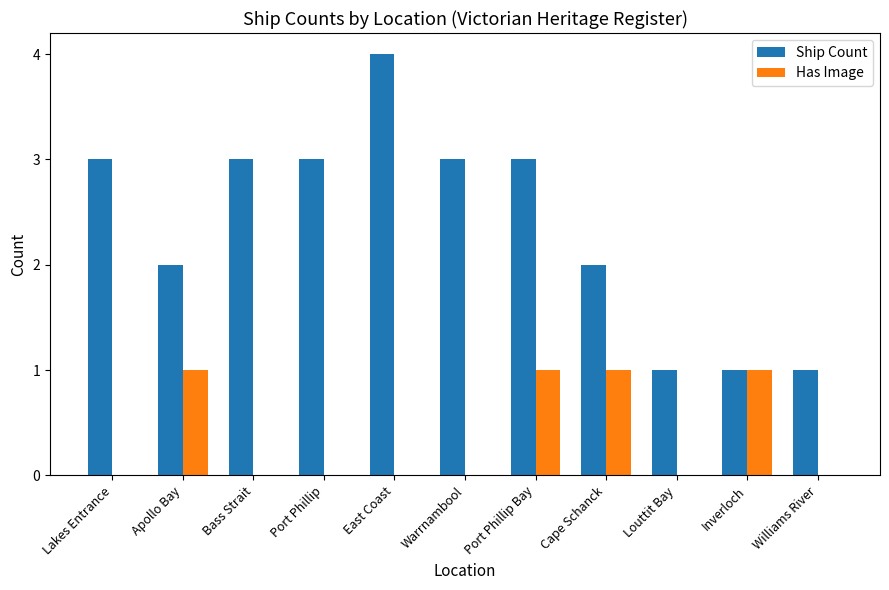

What is the total value across all series at East Coast?

4